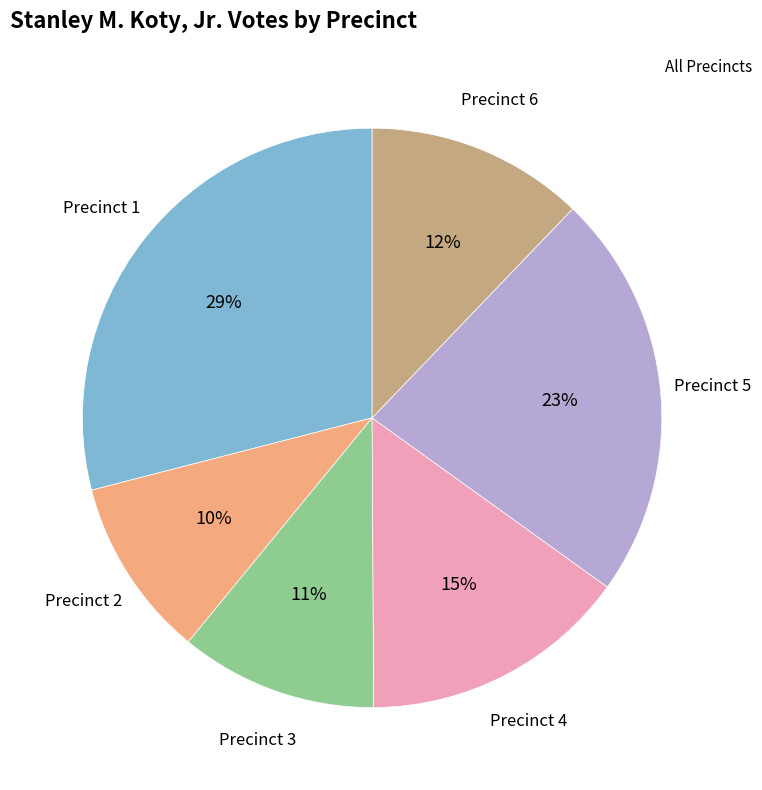

How many segments does this pie chart have?

6